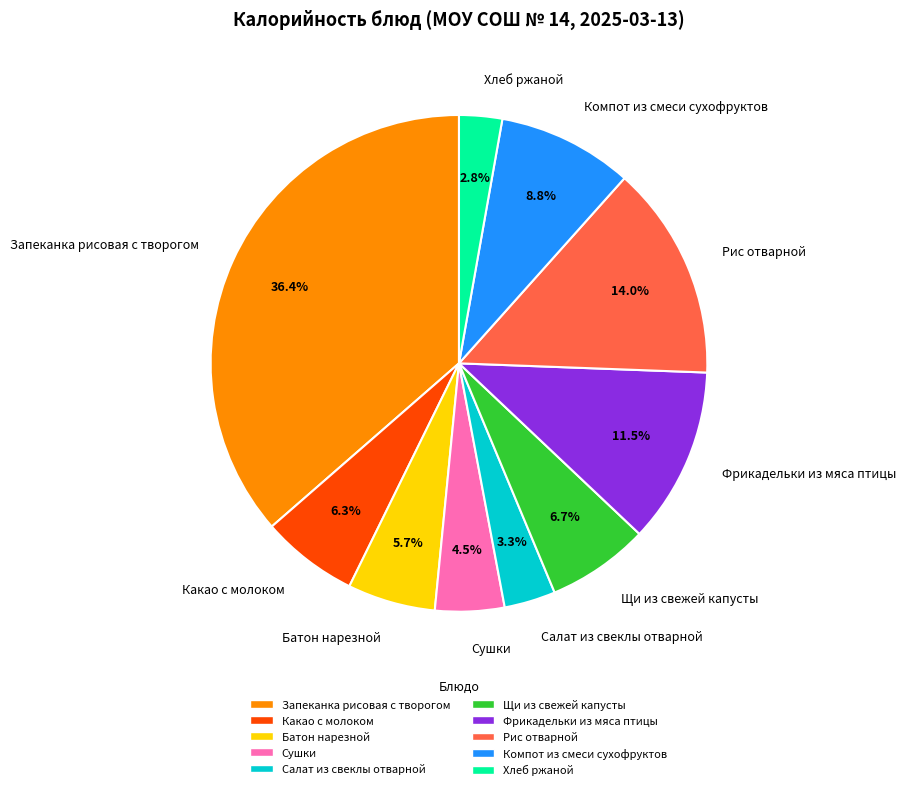

Does Салат из свеклы отварной account for over 50% of the chart?

No